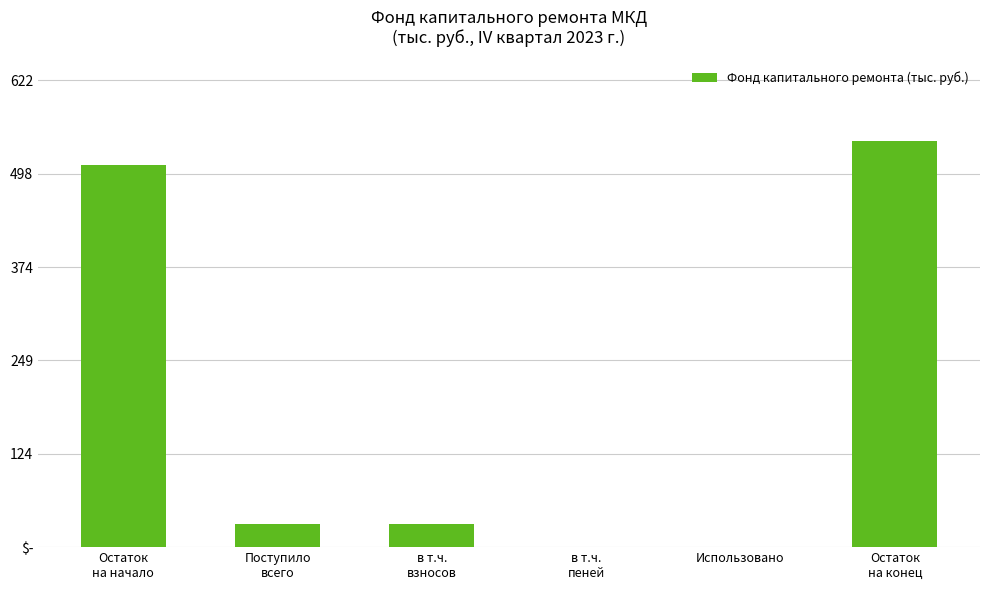

Reading right to left, list all the values displayed in this chart.

Остаток
на конец=541.3	Использовано=0.0	в т.ч.
пеней=0.6	в т.ч.
взносов=30.6	Поступило
всего=31.2	Остаток
на начало=510.1